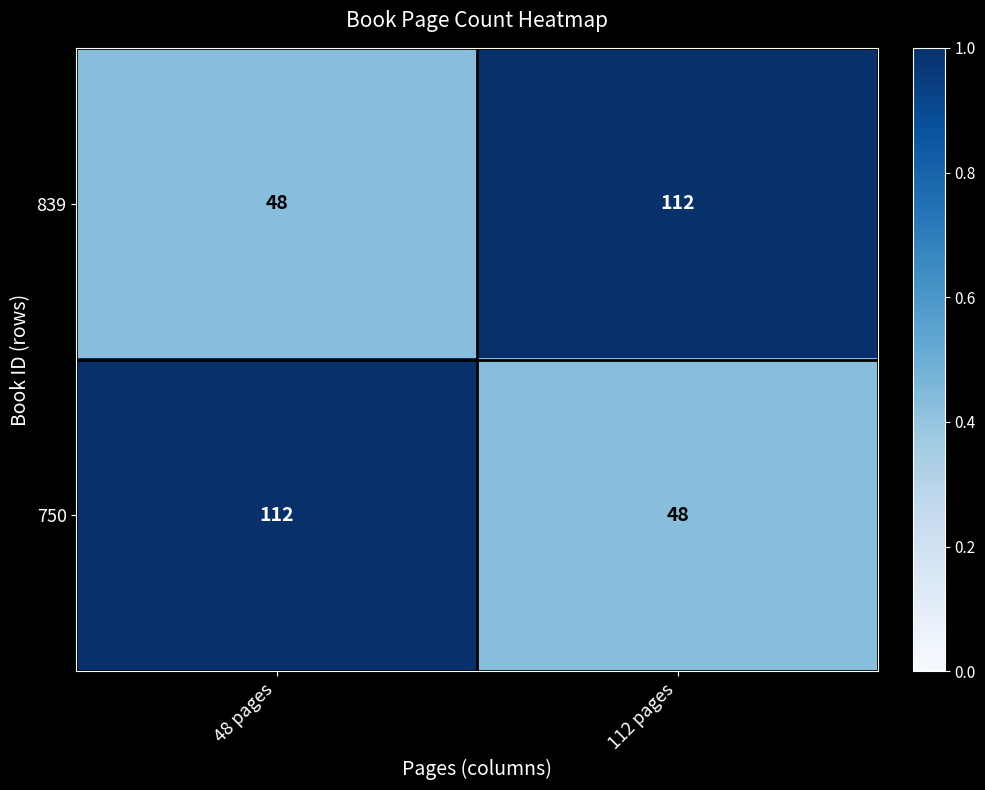

How many distinct data groups are displayed?

2